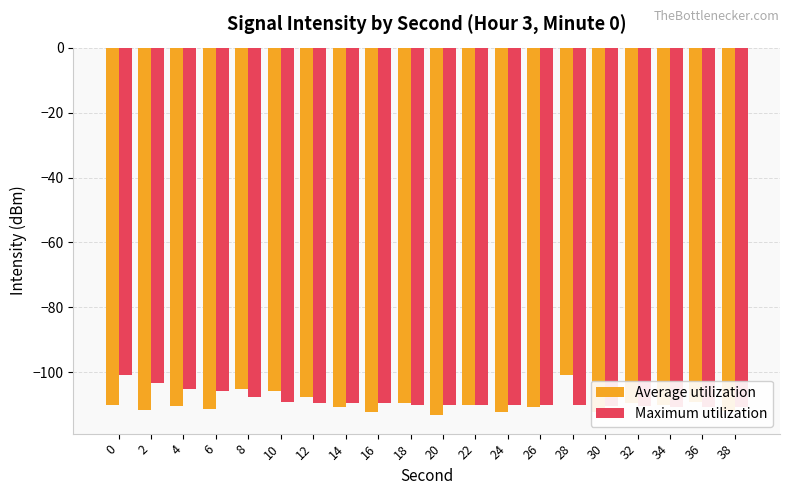

Does the chart contain stacked bars?

No